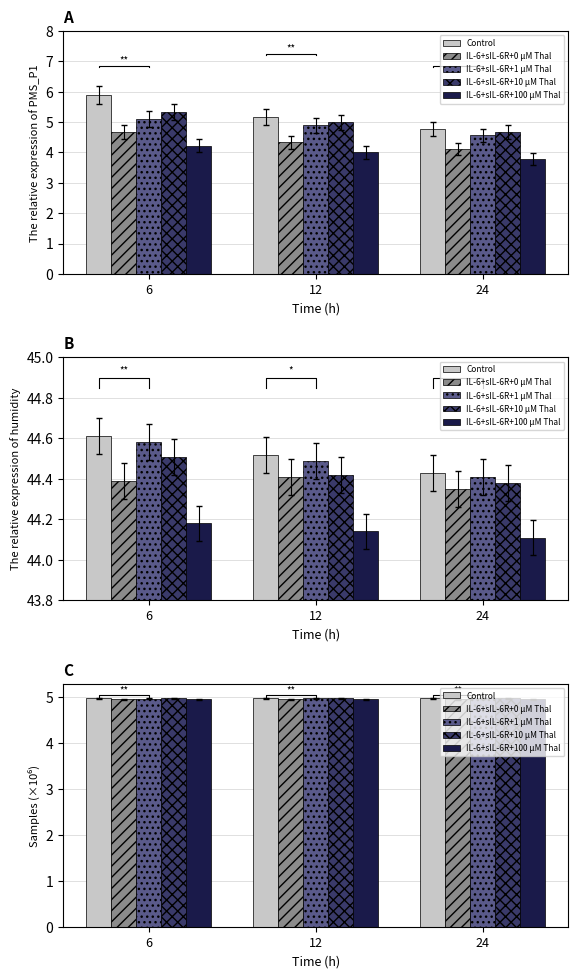

Which category has the lowest value in the IL-6+sIL-6R+0 μM Thal series?

24